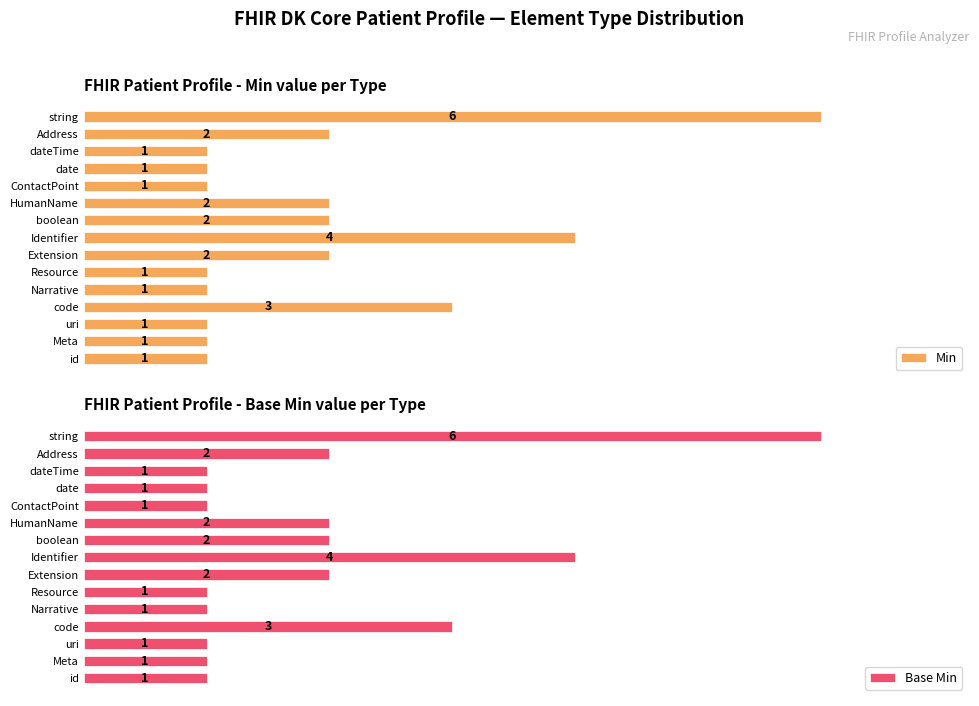

At how many categories does at least one series exceed 1?

7